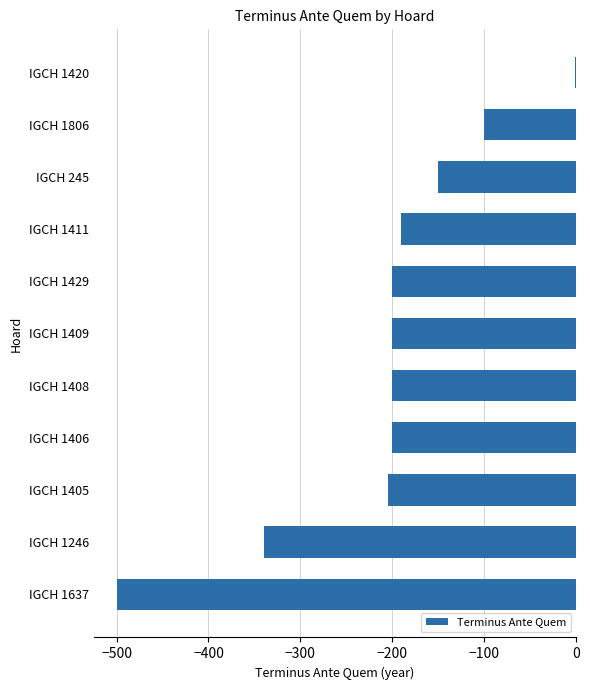

What is the sum of all values?

-2286